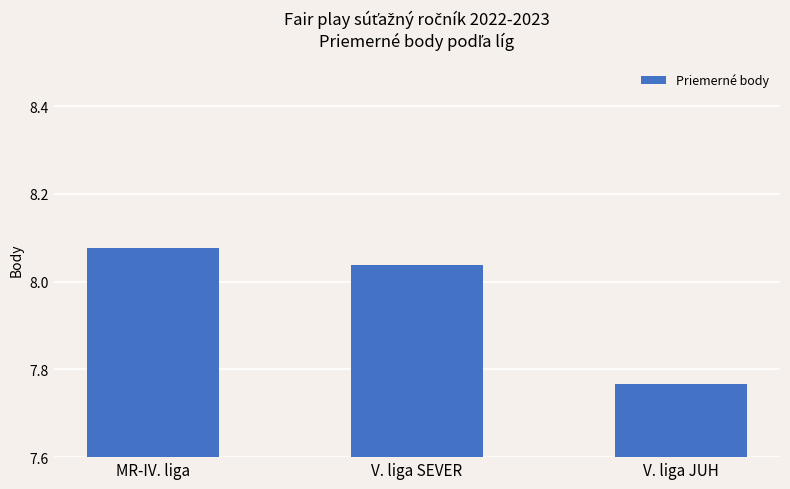

What is the label of the 1st bar from the left?

MR-IV. liga